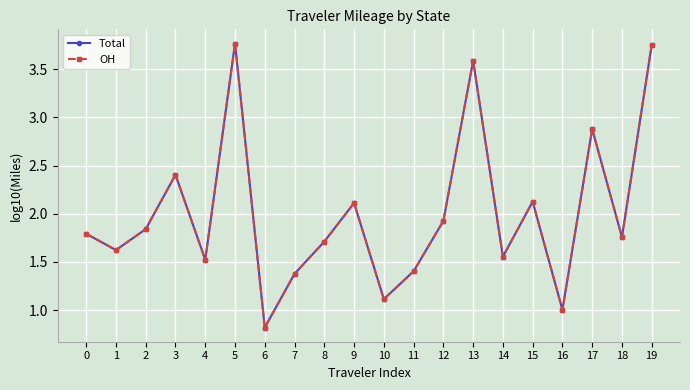

True or false: OH has more than 2 interior local peaks.

True